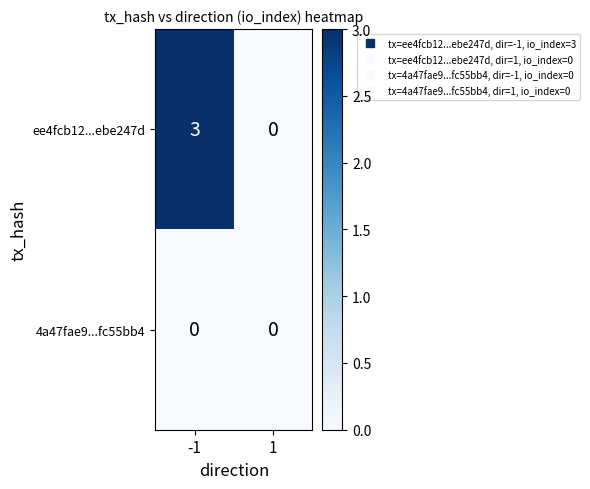

Which series has the largest total across all categories?

ee4fcb12...ebe247d